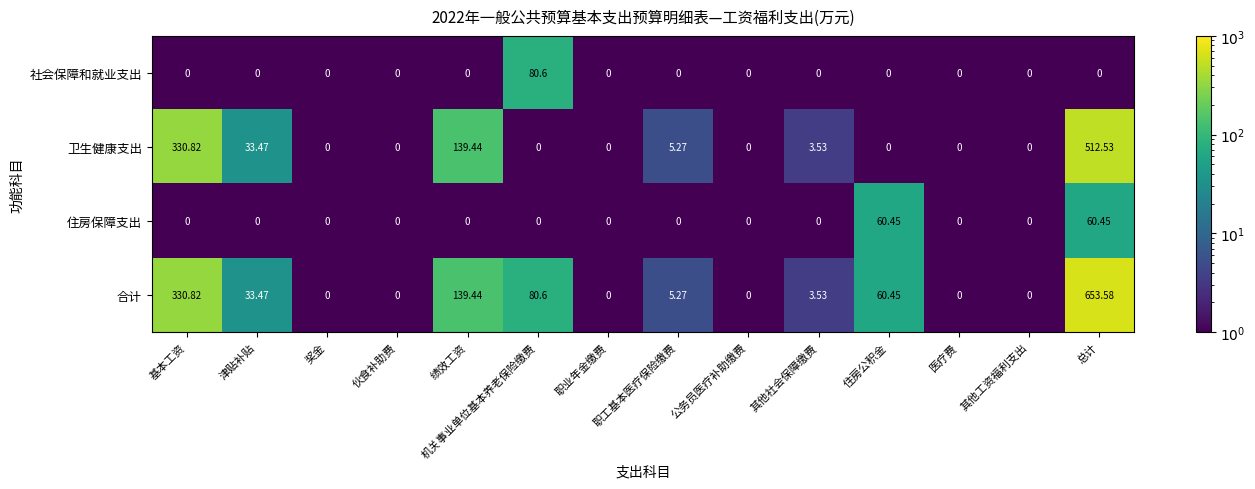

What is the total value across all series at 奖金?

0.0